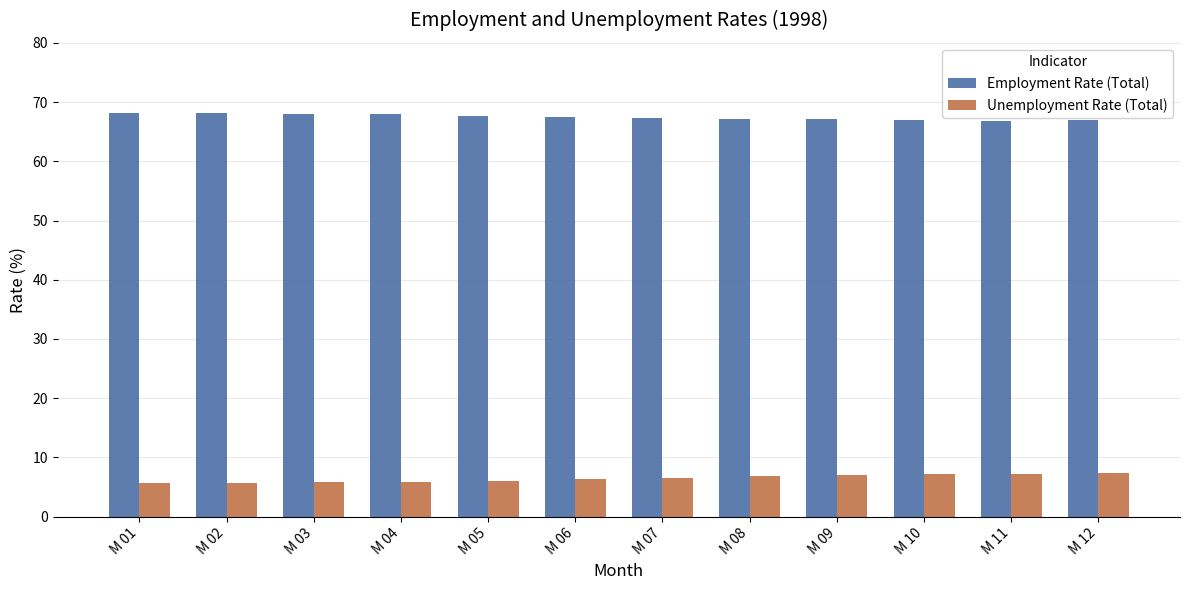

True or false: Employment Rate (Total) has a value of 104.3 at M 03.

False